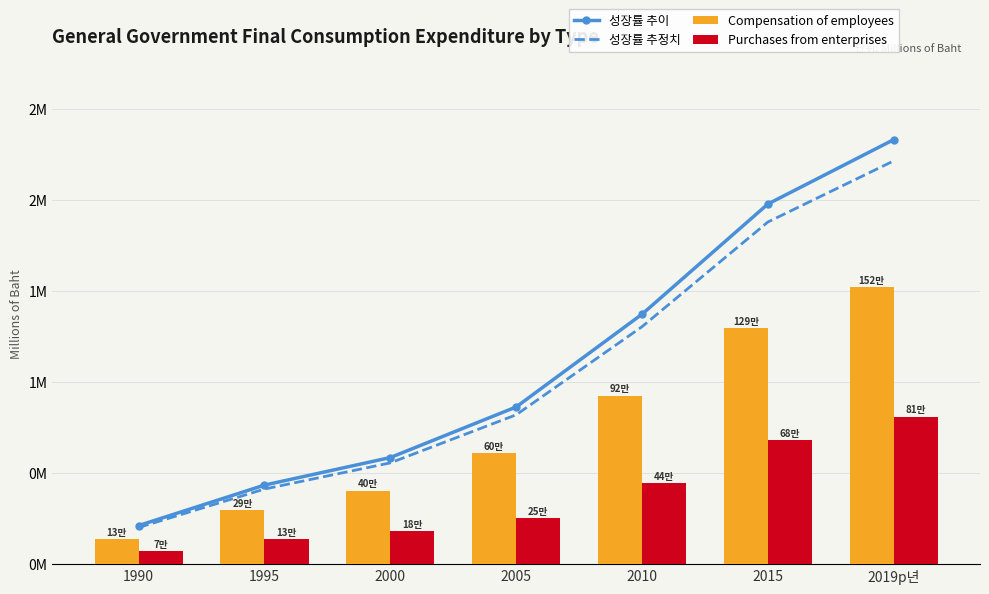

What is the label of the 4th bar from the right?

2005